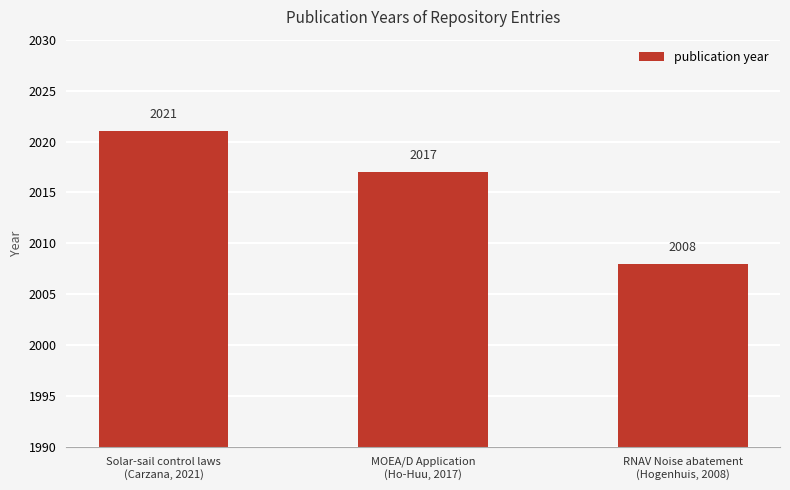

Reading right to left, what are all the values shown in this chart?

2008	2017	2021